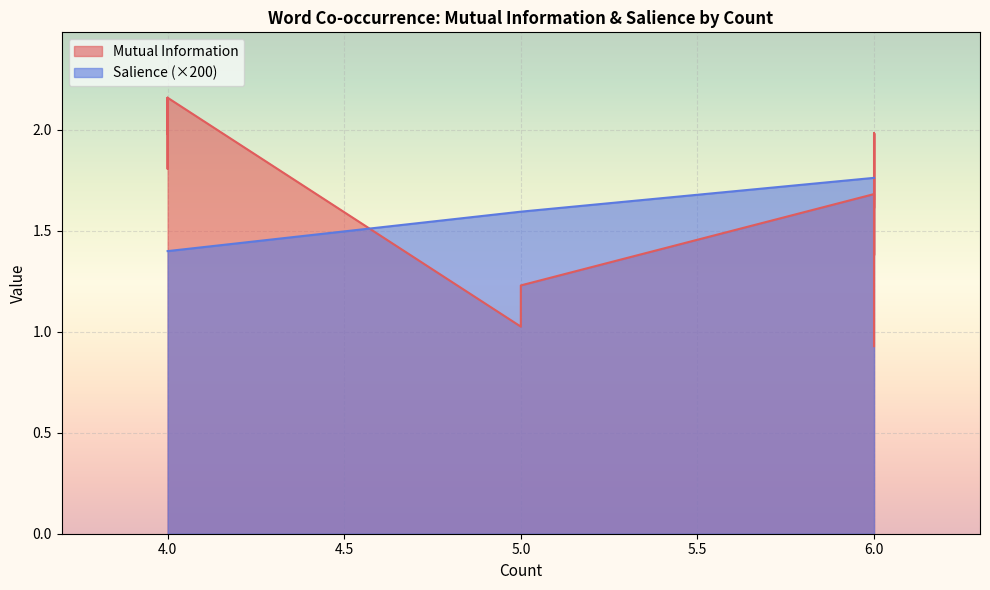

Rank the series by their average value, from highest to lowest.

Mutual Information, Salience